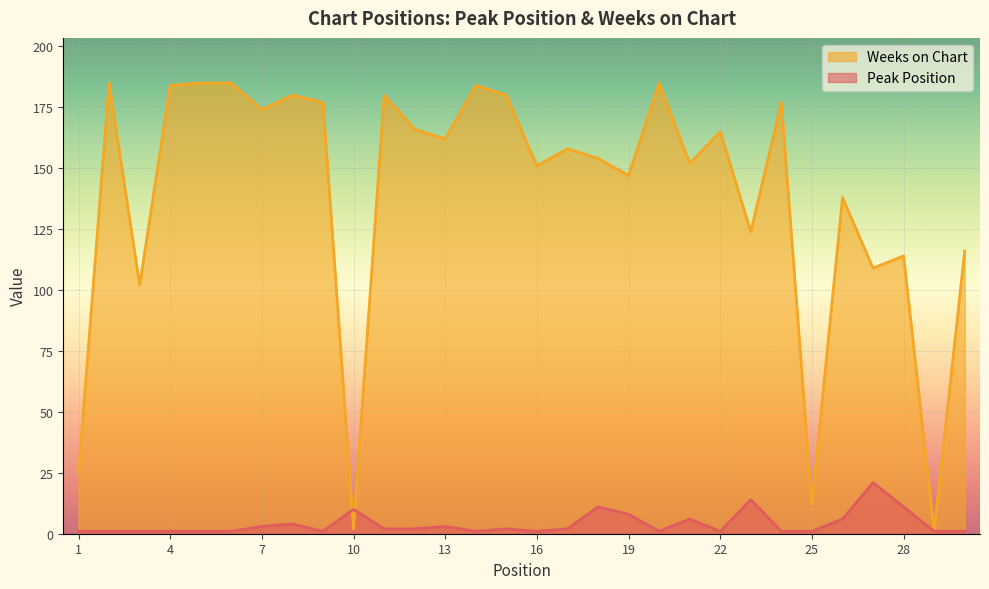

How many values in the Weeks on Chart series exceed 162?

14